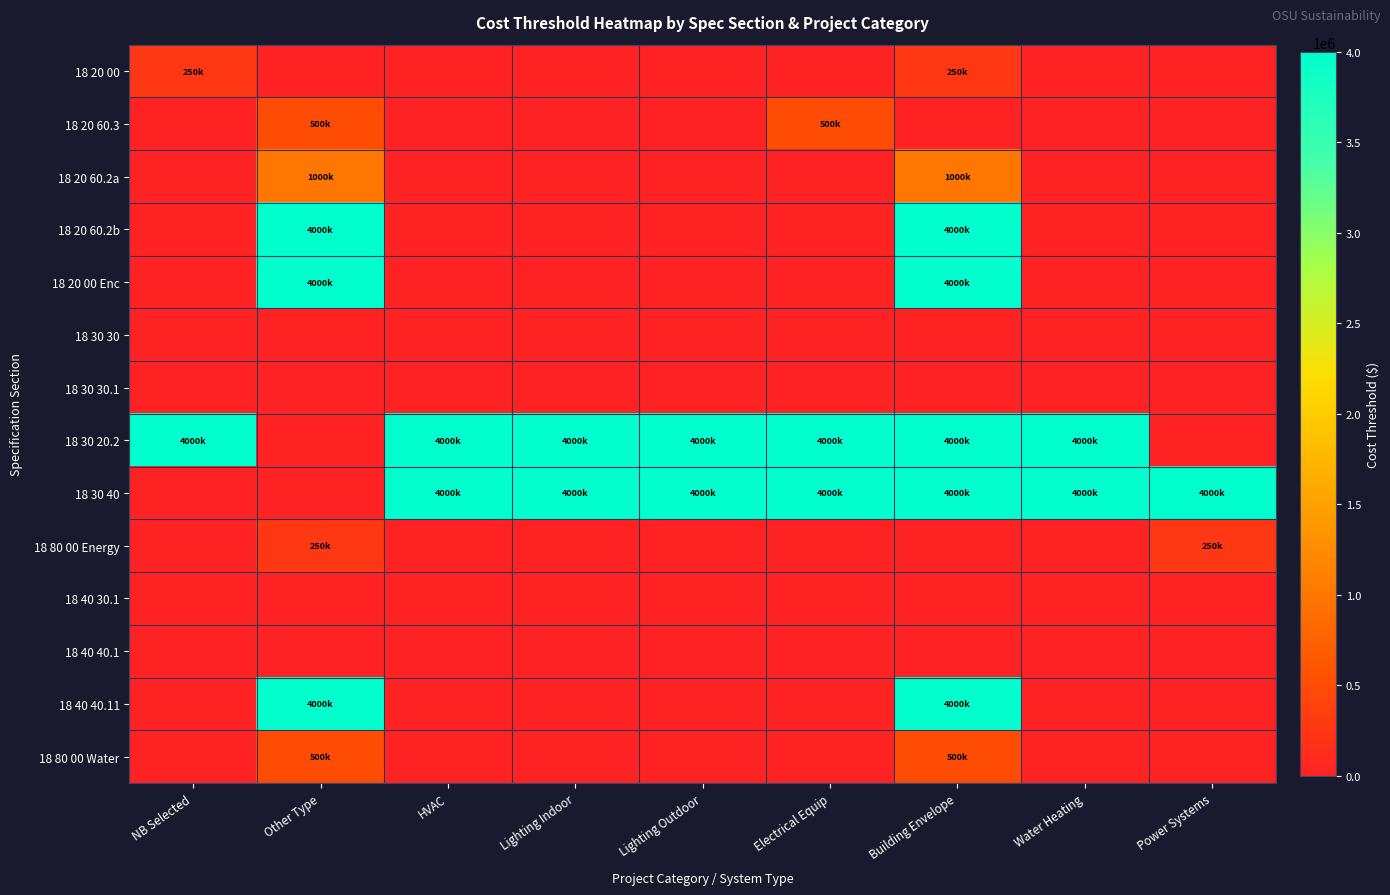

Which series has the widest spread of values?

18 20 60.2b